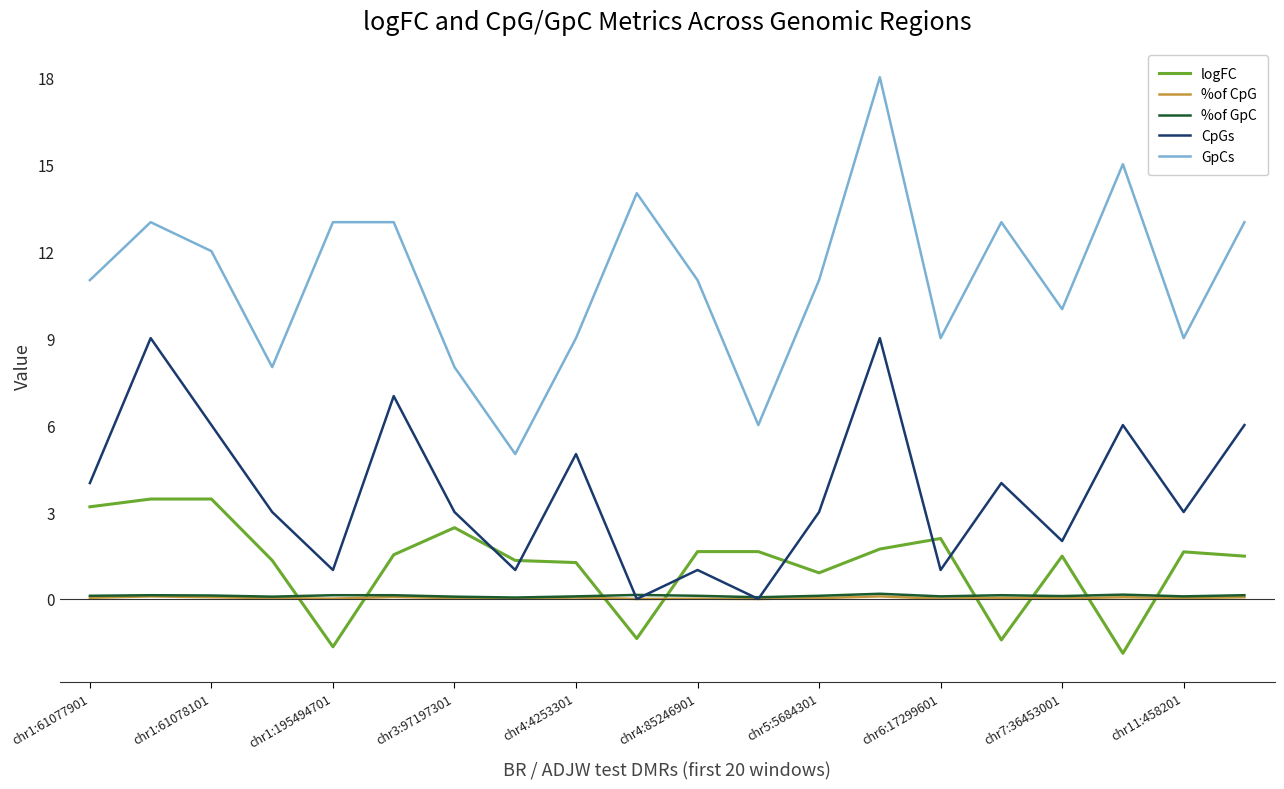

What is the maximum value for CpGs?

9.0